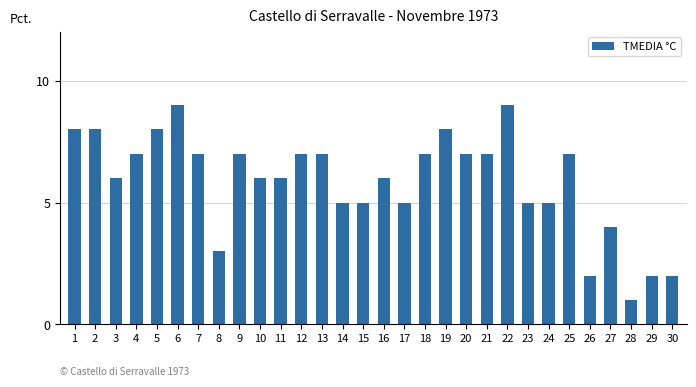

How many values are between 5 and 7?

18